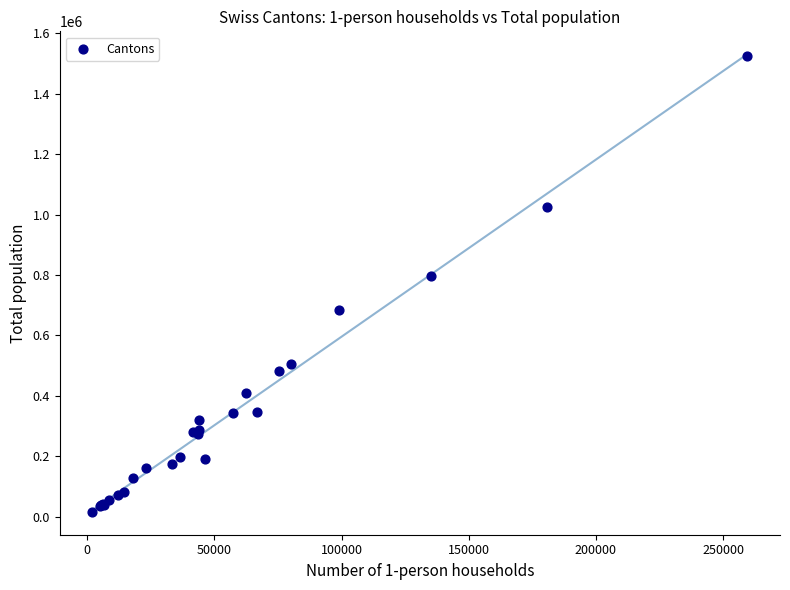

What Y value in the scatter plot is closest to 770876?

798262